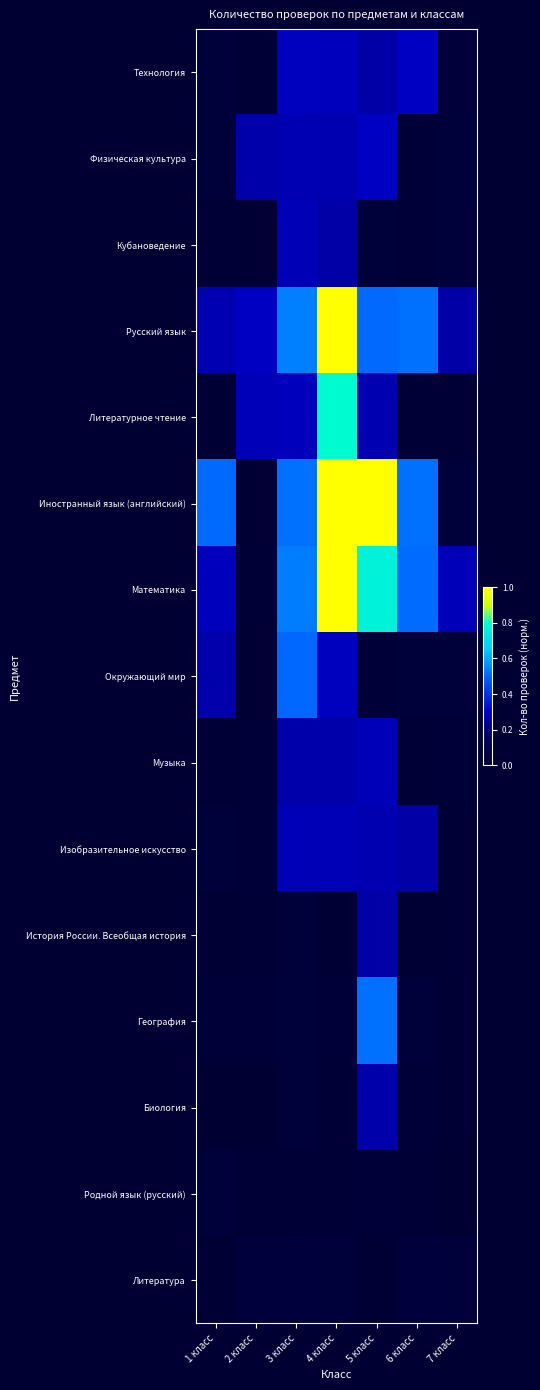

Reading left to right, what are all the values shown in this chart?

Технология: 1 класс=0.0	2 класс=0.0	3 класс=0.3	4 класс=0.3	5 класс=0.3	6 класс=0.3	7 класс=0.0
Физическая культура: 1 класс=0.0	2 класс=0.3	3 класс=0.3	4 класс=0.3	5 класс=0.3	6 класс=0.0	7 класс=0.0
Кубановедение: 1 класс=0.0	2 класс=0.0	3 класс=0.3	4 класс=0.3	5 класс=0.0	6 класс=0.0	7 класс=0.0
Русский язык: 1 класс=0.3	2 класс=0.3	3 класс=0.5	4 класс=1.0	5 класс=0.5	6 класс=0.5	7 класс=0.3
Литературное чтение: 1 класс=0.0	2 класс=0.3	3 класс=0.3	4 класс=0.8	5 класс=0.3	6 класс=0.0	7 класс=0.0
Иностранный язык (английский): 1 класс=0.5	2 класс=0.0	3 класс=0.5	4 класс=1.0	5 класс=1.0	6 класс=0.5	7 класс=0.0
Математика: 1 класс=0.3	2 класс=0.0	3 класс=0.5	4 класс=1.0	5 класс=0.8	6 класс=0.5	7 класс=0.3
Окружающий мир: 1 класс=0.3	2 класс=0.0	3 класс=0.5	4 класс=0.3	5 класс=0.0	6 класс=0.0	7 класс=0.0
Музыка: 1 класс=0.0	2 класс=0.0	3 класс=0.3	4 класс=0.3	5 класс=0.3	6 класс=0.0	7 класс=0.0
Изобразительное искусство: 1 класс=0.0	2 класс=0.0	3 класс=0.3	4 класс=0.3	5 класс=0.3	6 класс=0.3	7 класс=0.0
История России. Всеобщая история: 1 класс=0.0	2 класс=0.0	3 класс=0.0	4 класс=0.0	5 класс=0.3	6 класс=0.0	7 класс=0.0
География: 1 класс=0.0	2 класс=0.0	3 класс=0.0	4 класс=0.0	5 класс=0.5	6 класс=0.0	7 класс=0.0
Биология: 1 класс=0.0	2 класс=0.0	3 класс=0.0	4 класс=0.0	5 класс=0.3	6 класс=0.0	7 класс=0.0
Родной язык (русский): 1 класс=0.0	2 класс=0.0	3 класс=0.0	4 класс=0.0	5 класс=0.0	6 класс=0.0	7 класс=0.0
Литература: 1 класс=0.0	2 класс=0.0	3 класс=0.0	4 класс=0.0	5 класс=0.0	6 класс=0.0	7 класс=0.0